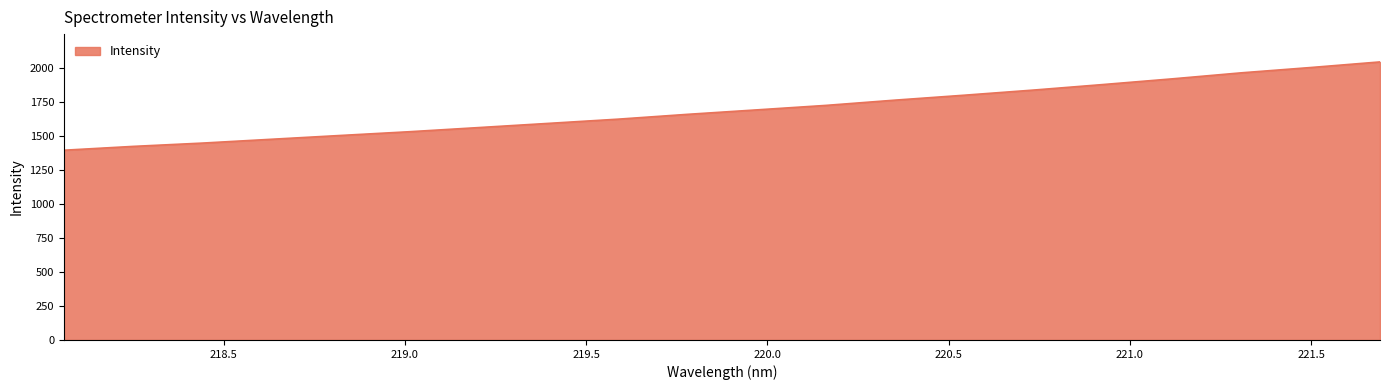

How many series are shown in this chart?

1